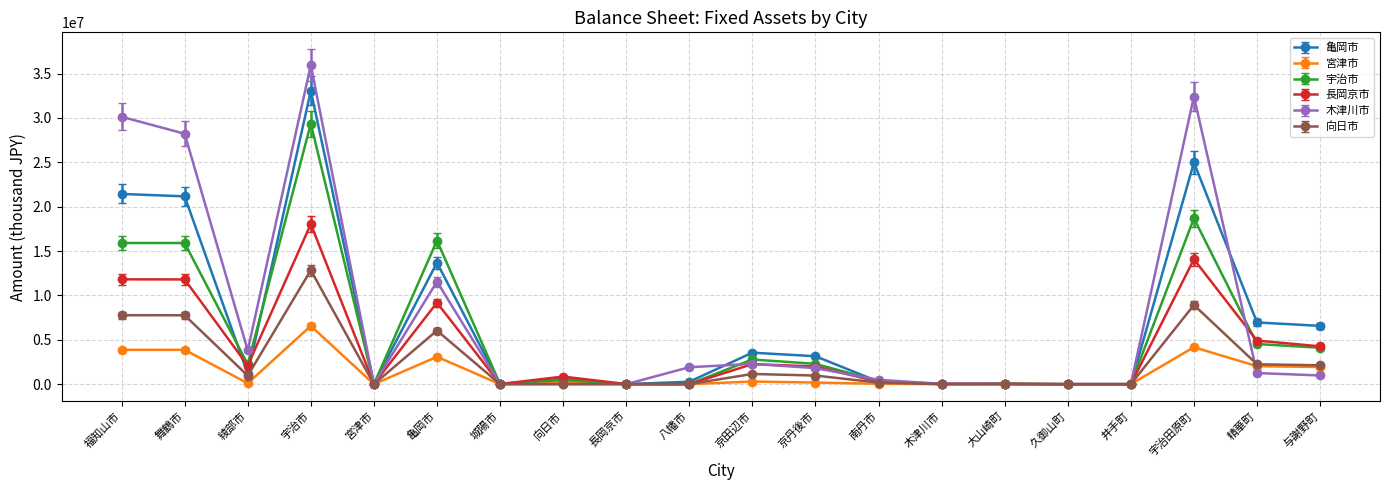

What is the maximum value for 長岡京市?

18043053